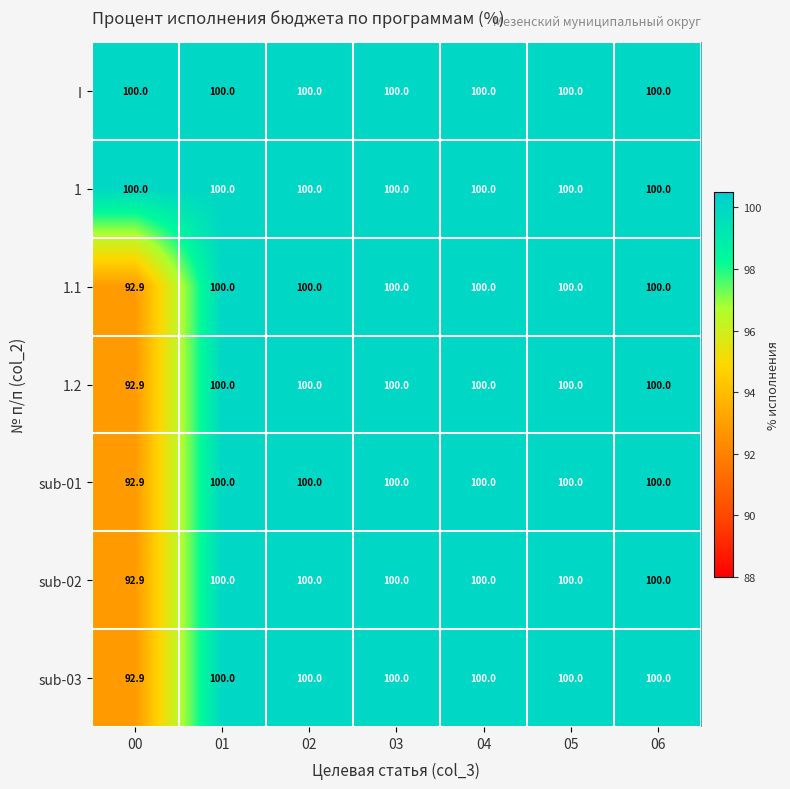

What is the minimum value for sub-02?

92.9